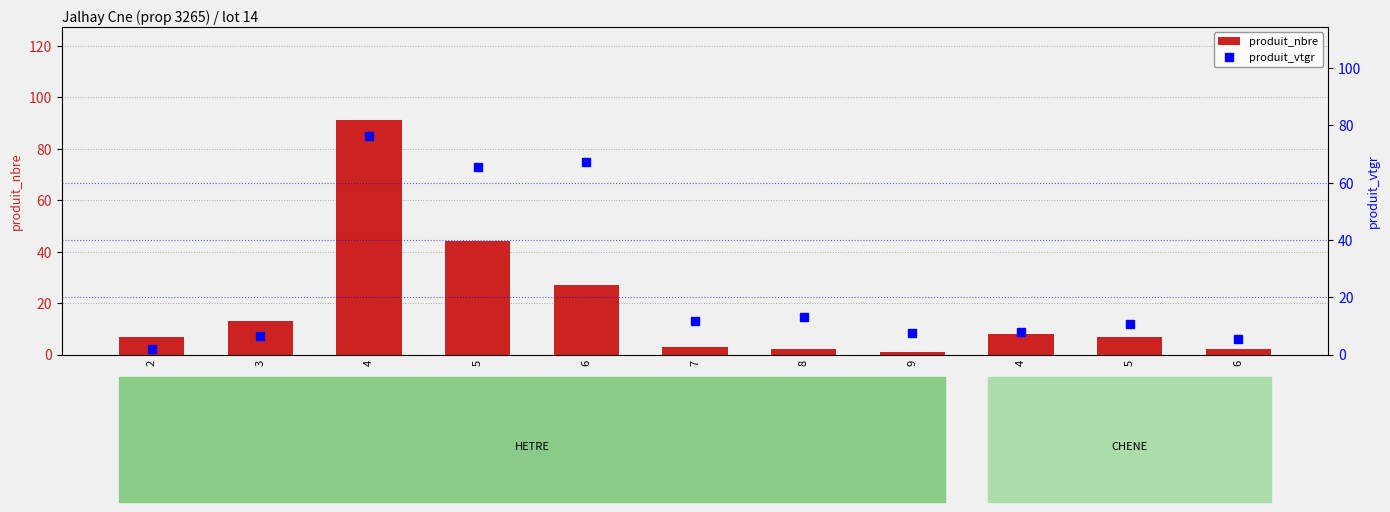

At which label does produit_nbre first exceed 7?

3